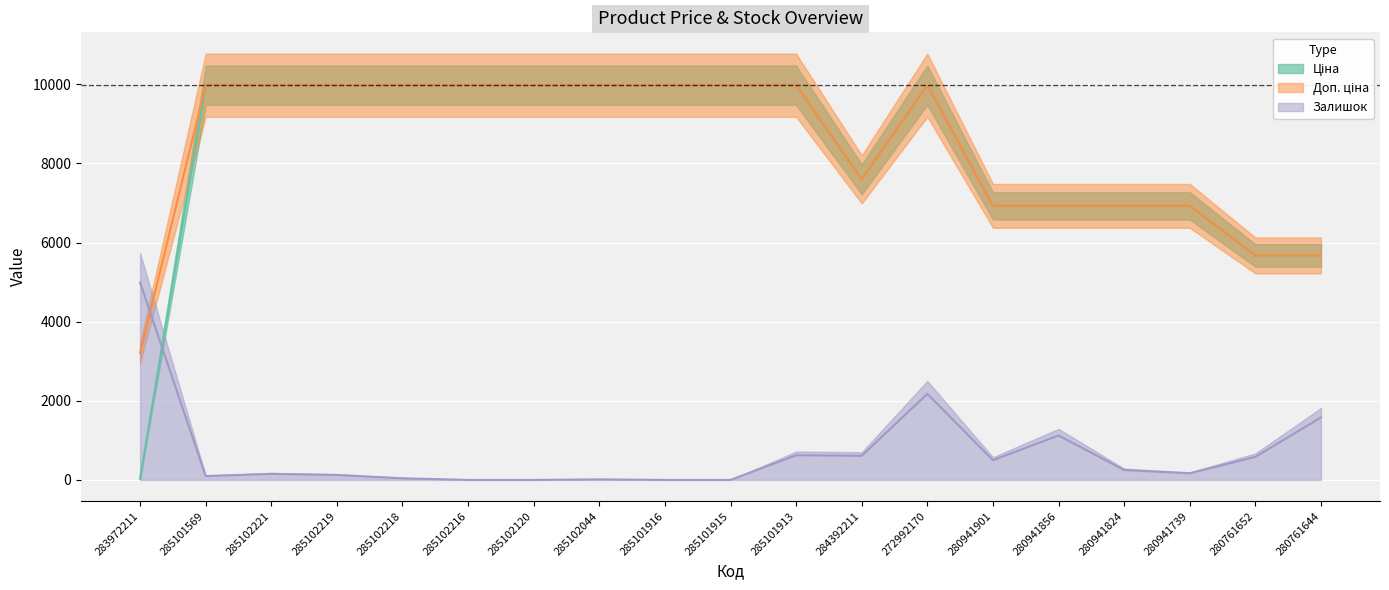

True or false: Залишок and Доп. ціна cross at least once.

True